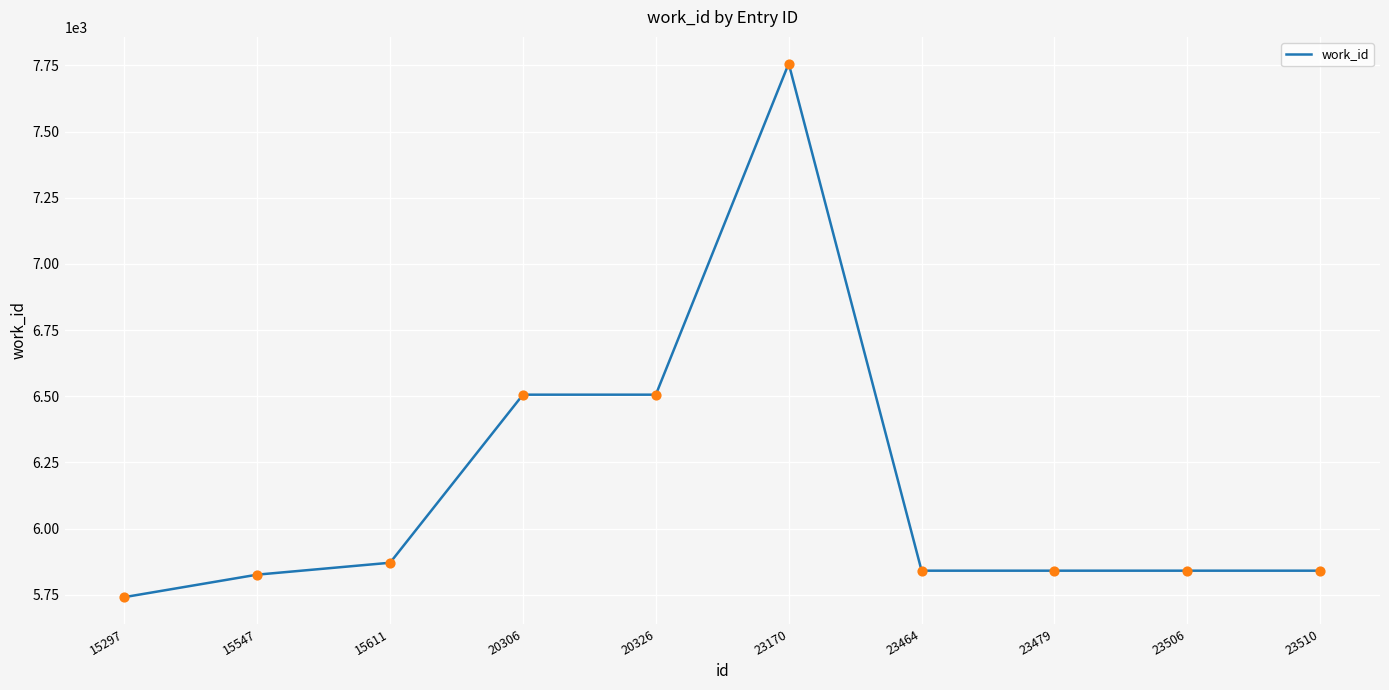

What is the ratio of the value at 20306 to the value at 15611?

1.1